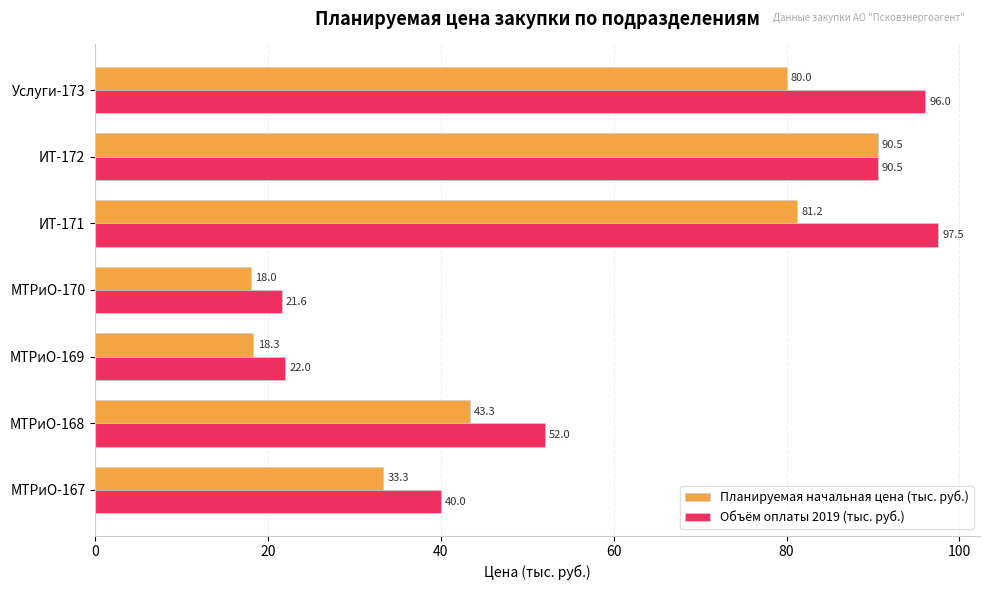

Is it true that Планируемая начальная цена (тыс. руб.) equals 80.0 at Услуги-173?

True